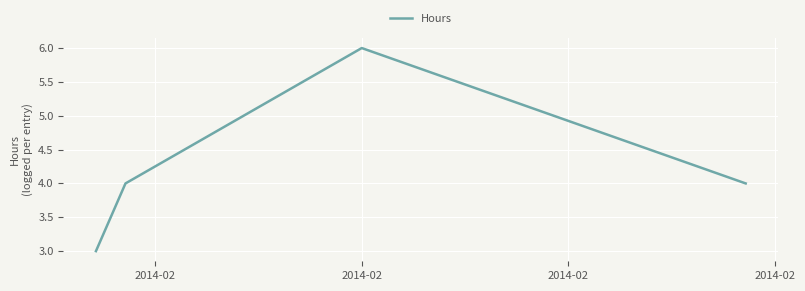

How many lines are shown in the chart?

1